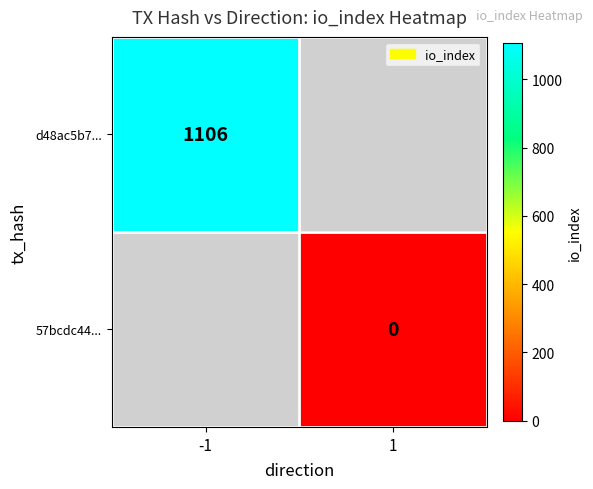

Rank the categories by d48ac5b7... value from highest to lowest.

-1, 1